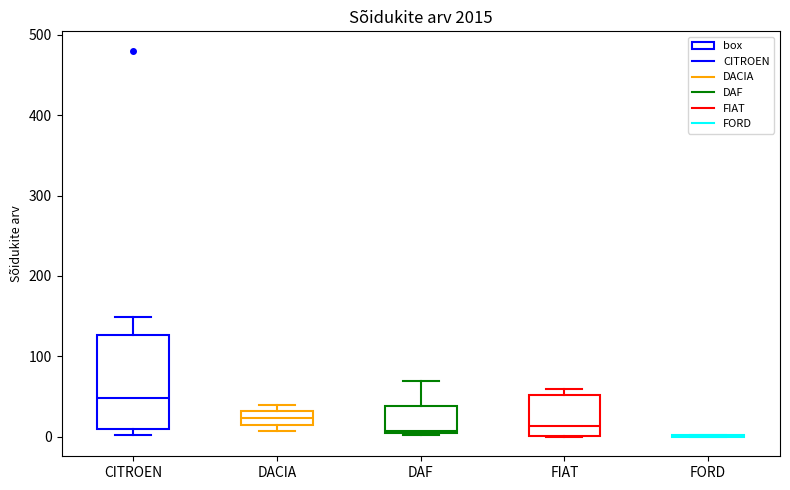

Reading left to right, read every box against the y-axis: the position of its median line, the range the box covers, and the ends of its whiskers. The values are not printed on the chart, so give them approximately, as read against the axis.

CITROEN: median 50, box 10 to 130, whiskers 0 to 150
DACIA: median 20 (inside the box), box 20 to 30, whiskers 10 to 40
DAF: median 10, box 10 to 40, whiskers 0 to 70
FIAT: median 10, box 0 to 50, whiskers 0 to 60
FORD: box collapsed to a line at 0, whiskers 0 to 0